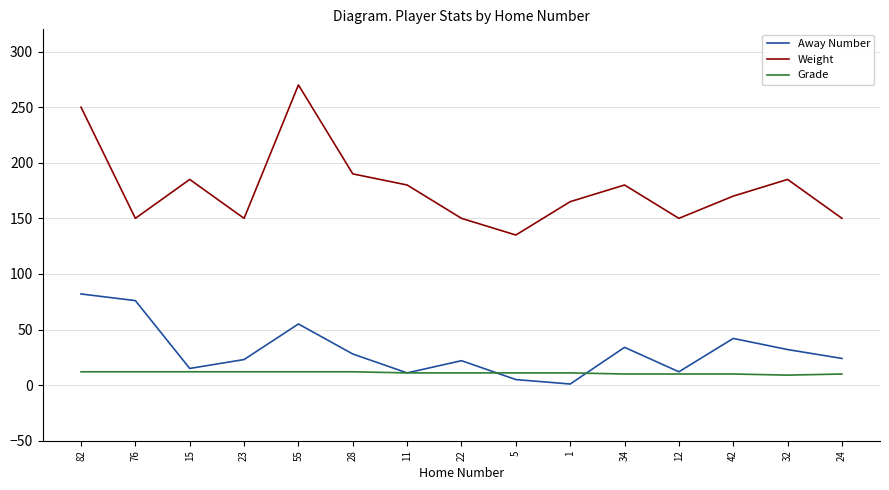

Count the Grade values in the range 10 to 12.

14